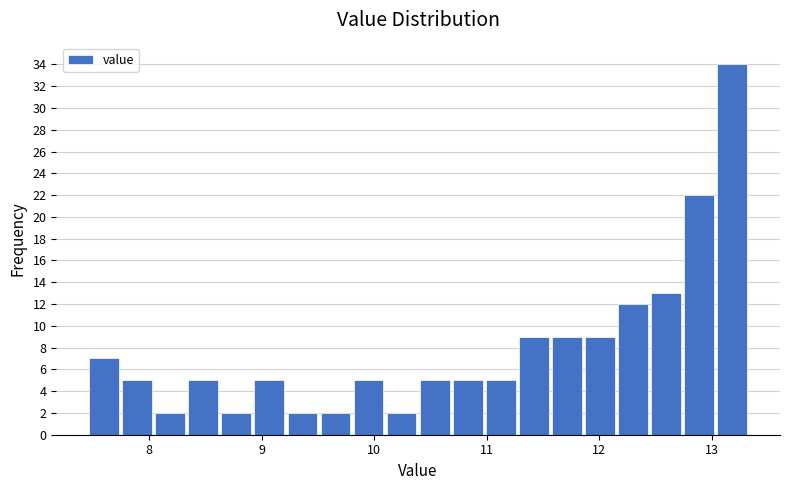

Around what value on the x-axis is the tallest bar? Give the approximate position of its centre, as read against the axis.

13.2